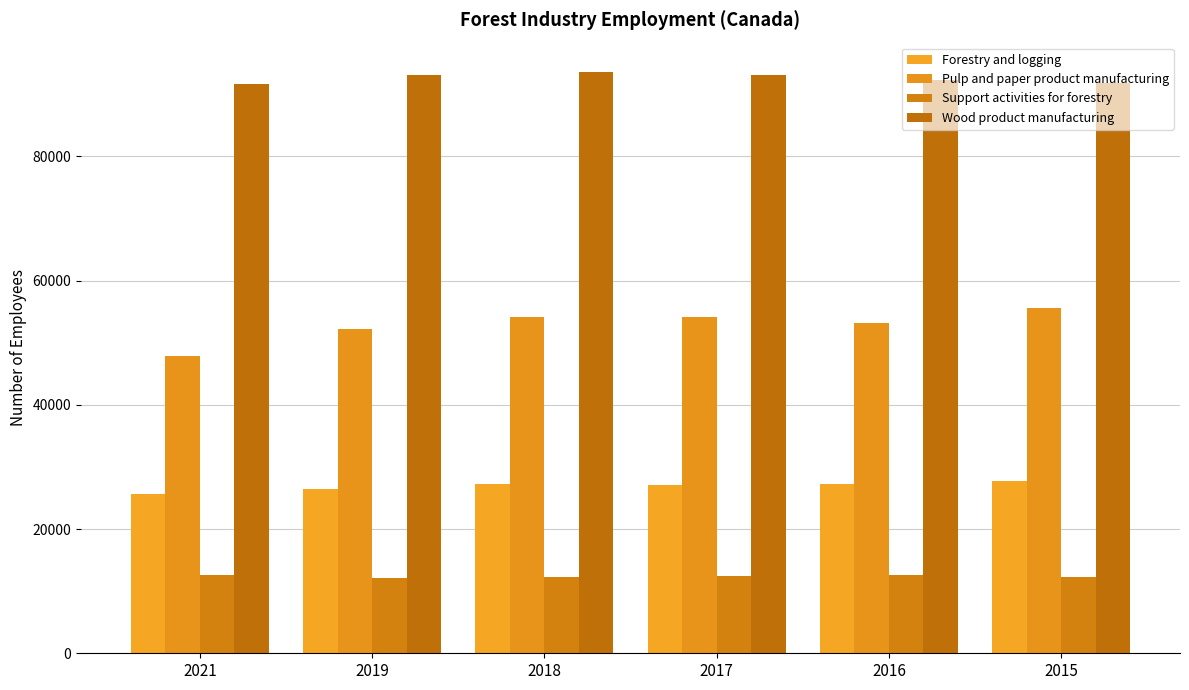

Does the chart contain any negative values?

No